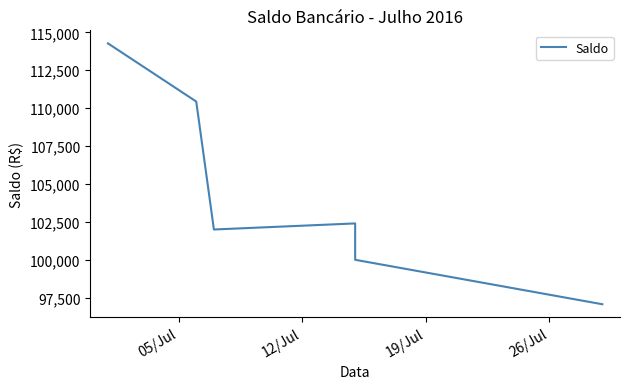

Which label corresponds to the largest value in the chart?

05/Jul